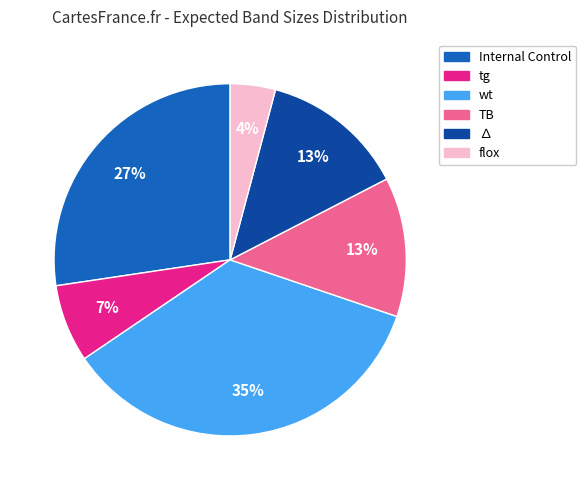

Is there any slice that represents more than half of the pie?

No